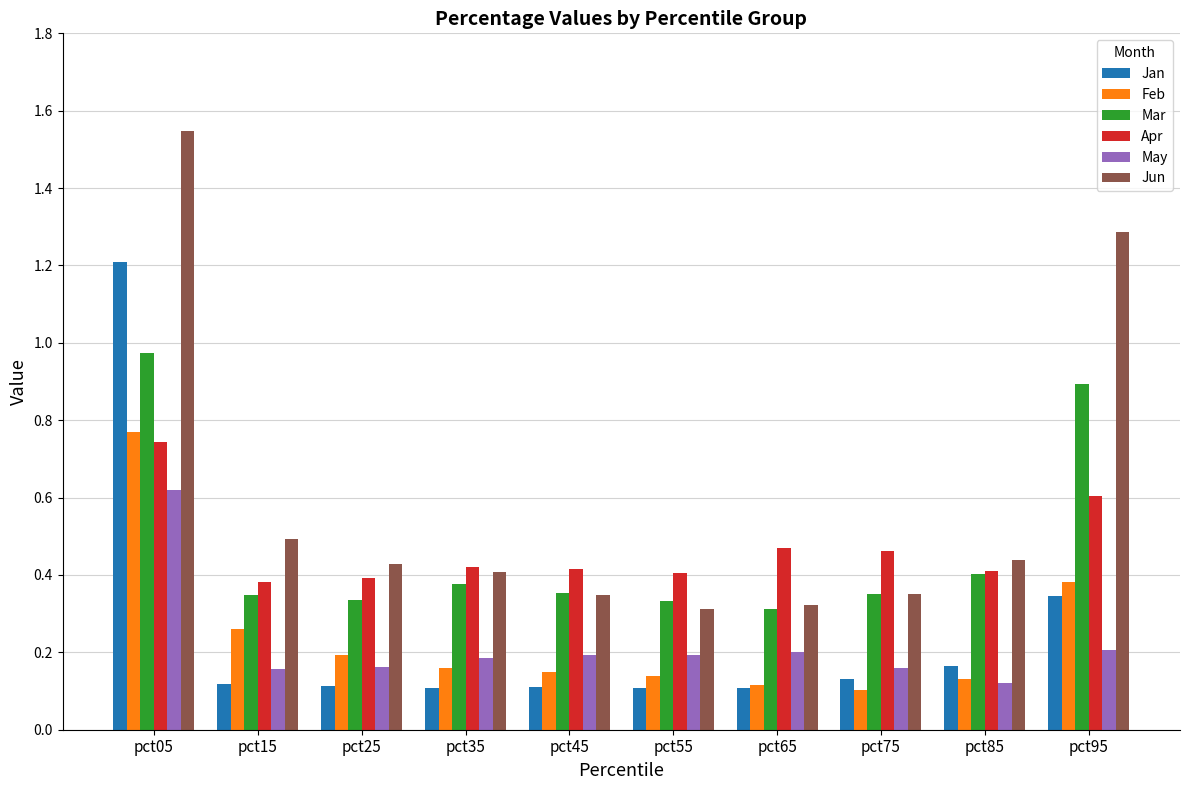

What is the sum of all Mar values?

4.7